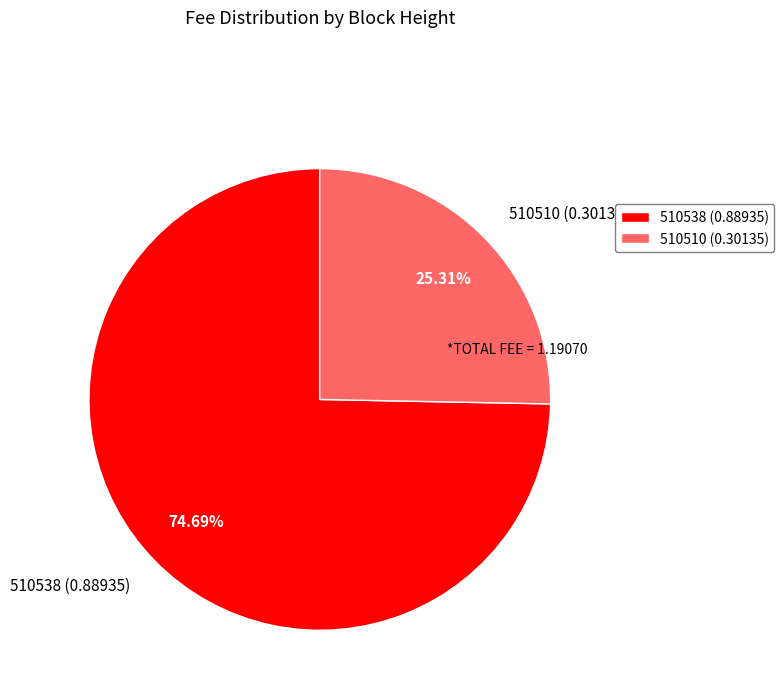

What percentage is the 510510 slice, to the nearest percent?

25%